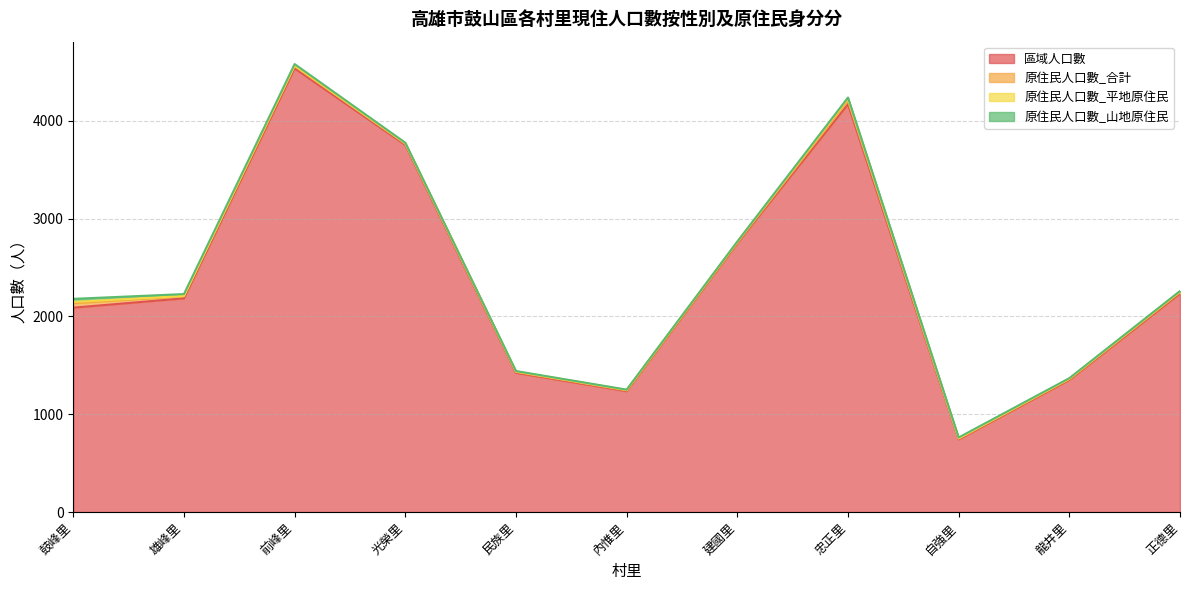

In 原住民人口數_平地原住民, how many points are lower than both neighbors (excluding endpoints)?

2